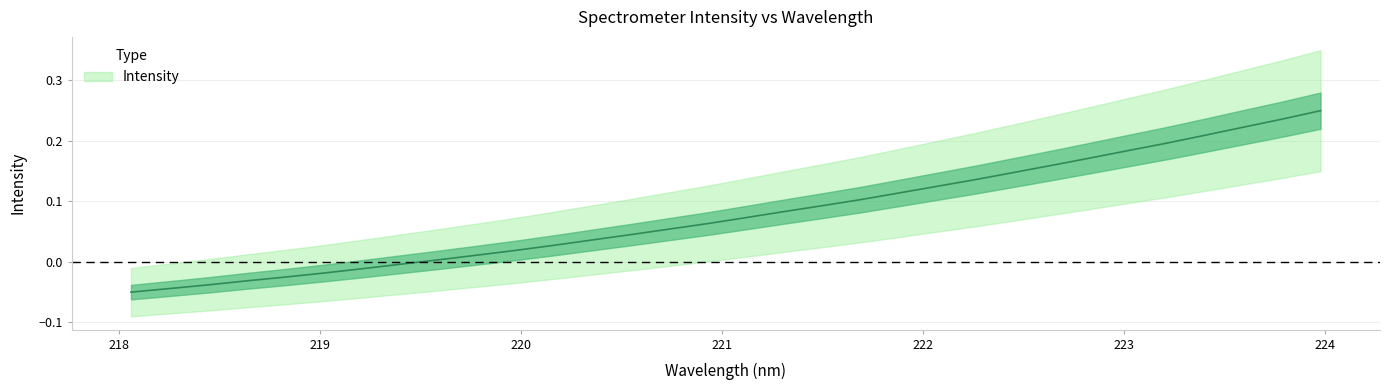

What position from the right is 222.8355?

7